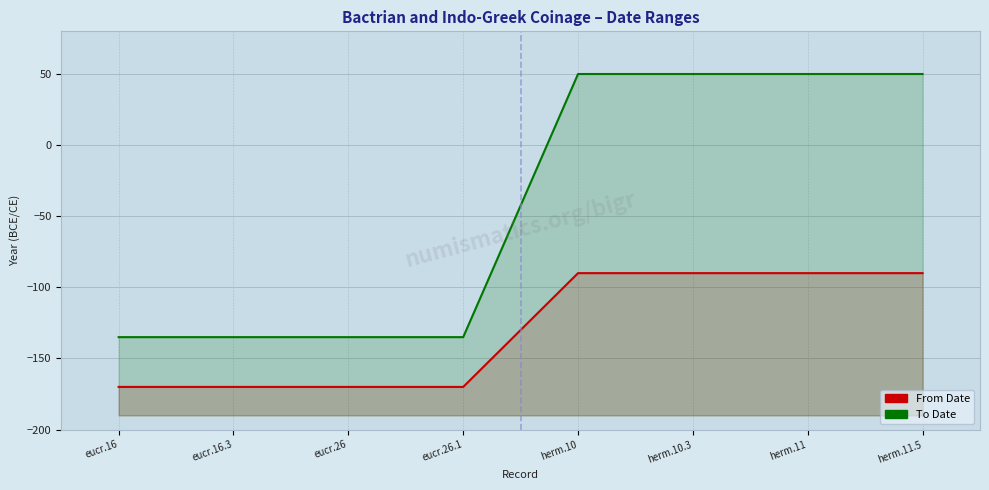

Is the value of To Date at herm.10.3 greater than the value of From Date at herm.11.5?

Yes